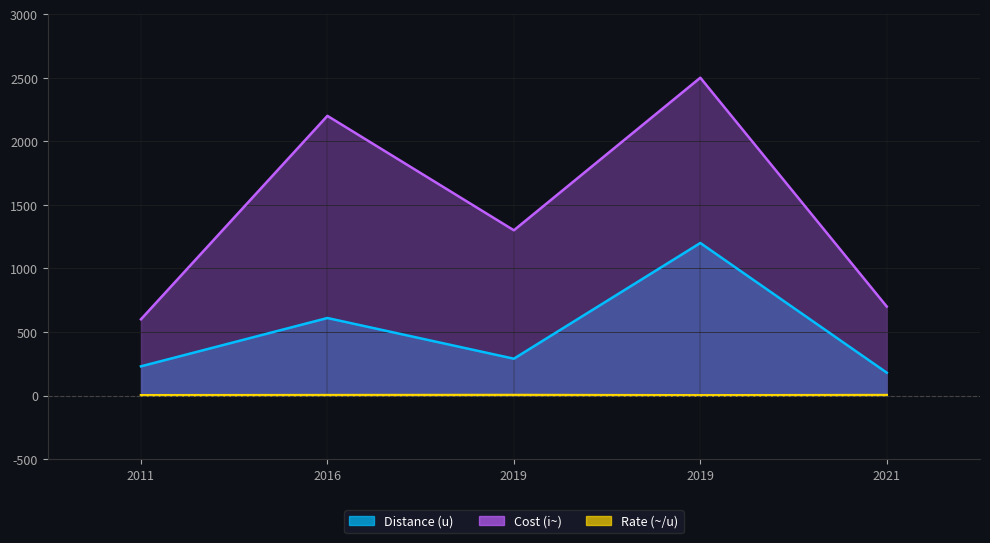

Read the Cost (i~) value at 2016.

2200.0